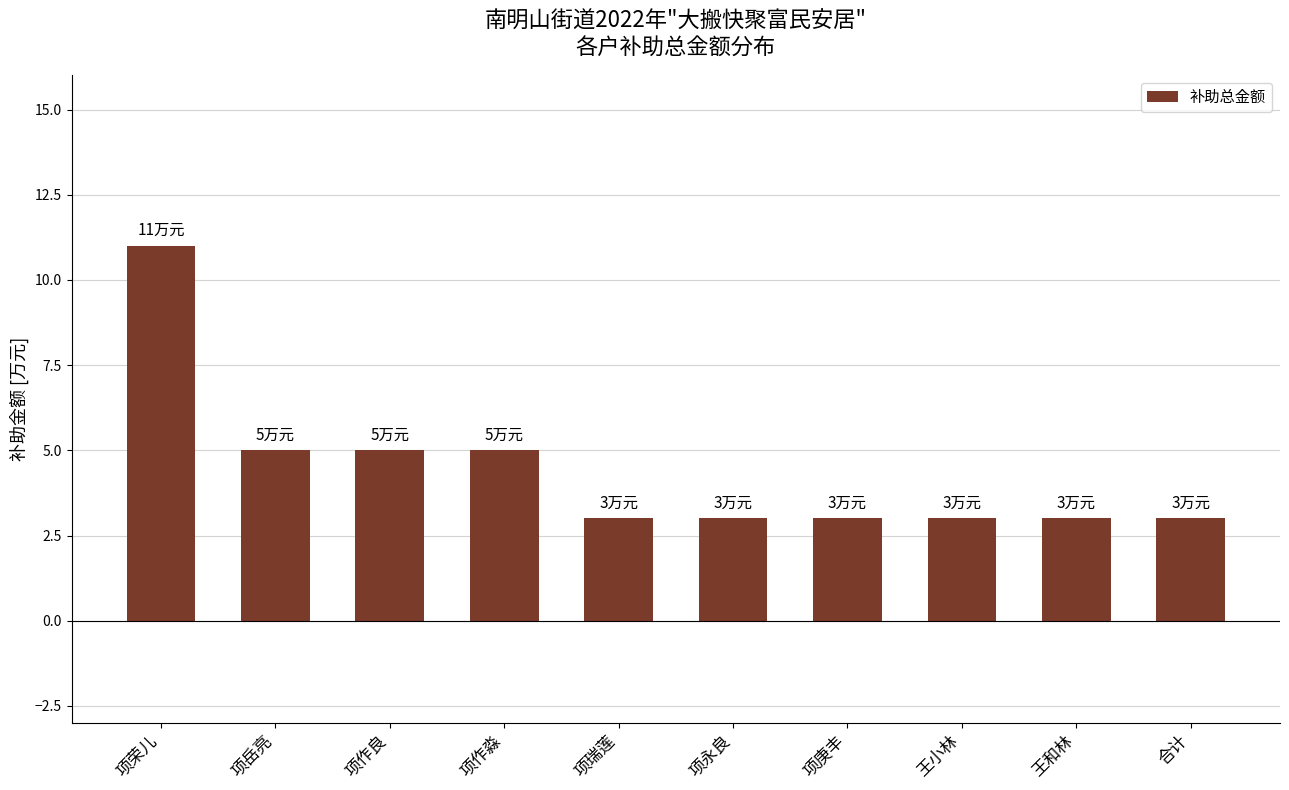

How many bars are there in total?

10